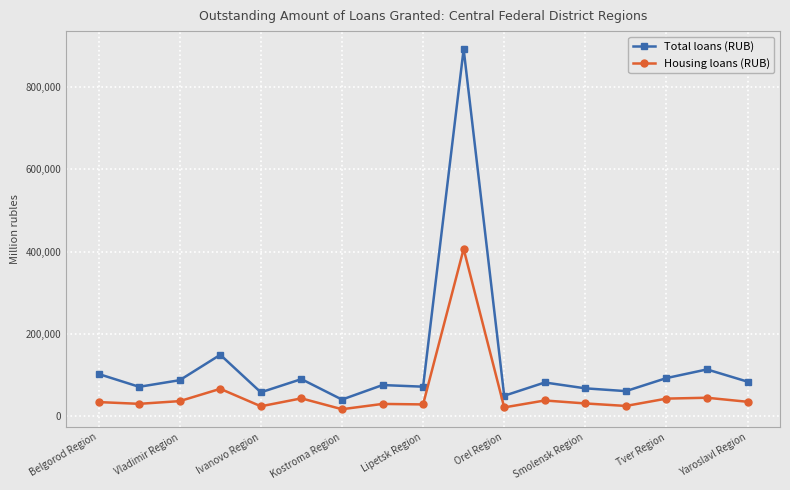

True or false: Total loans (RUB) and Housing loans (RUB) cross at least once.

False